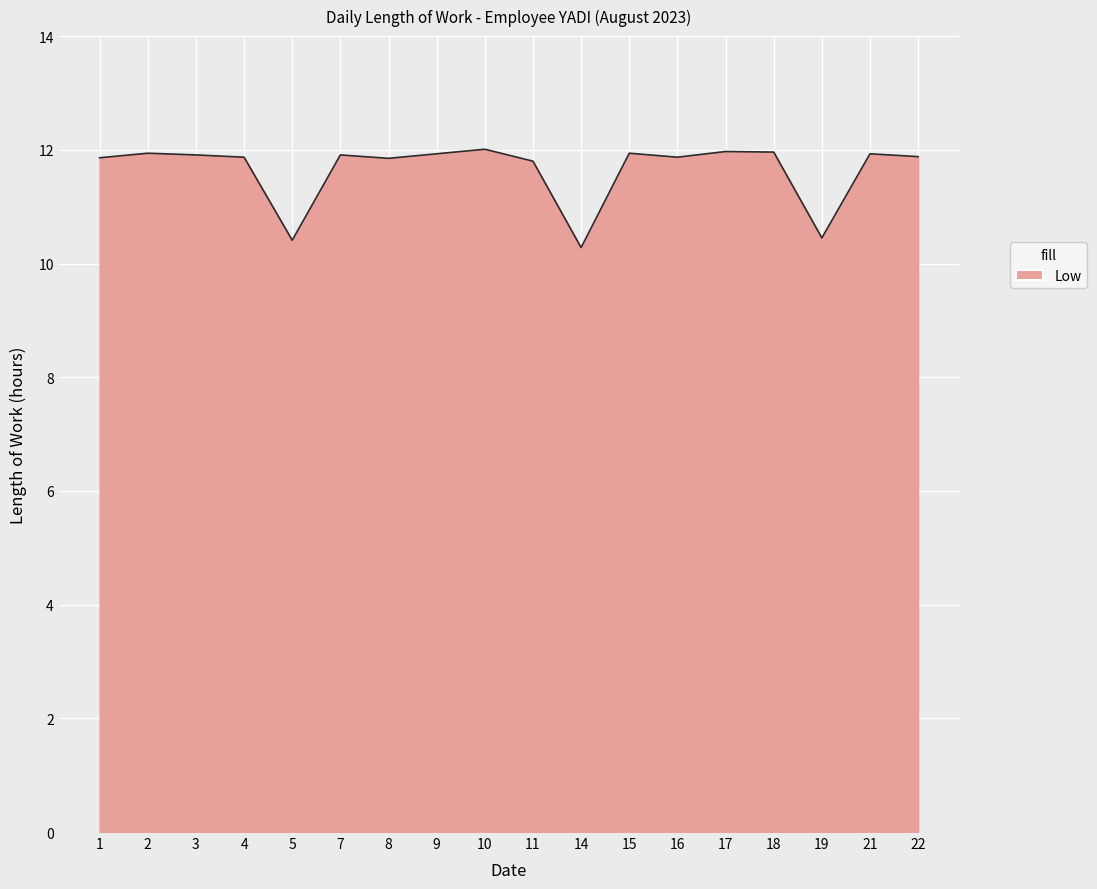

How many lines are shown in the chart?

1